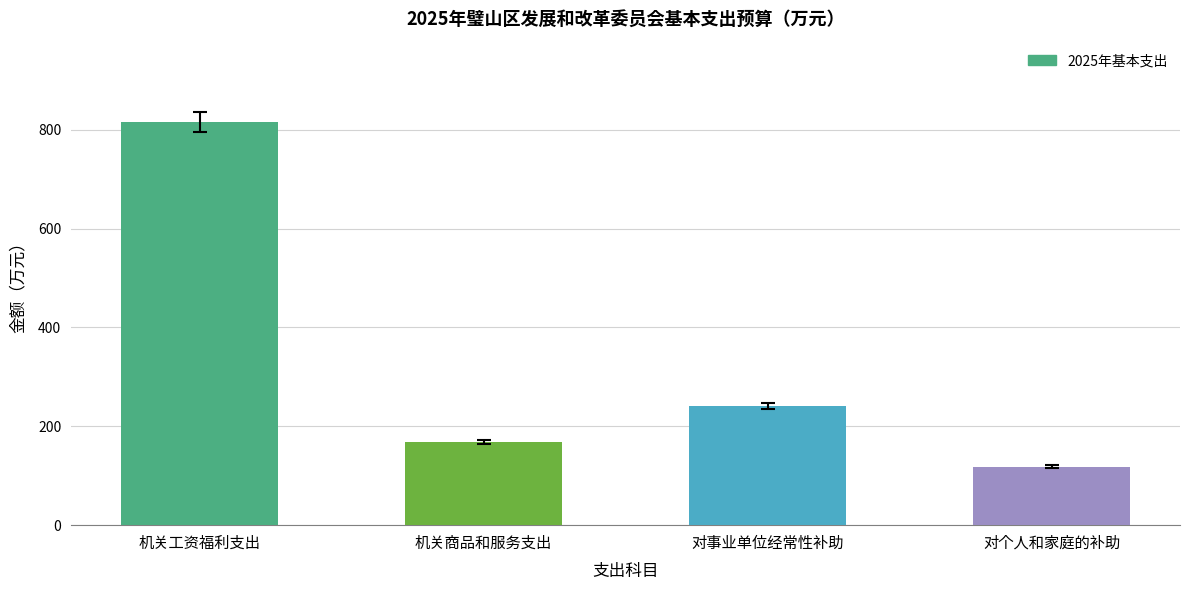

Which has a higher value, 机关工资福利支出 or 对事业单位经常性补助?

机关工资福利支出